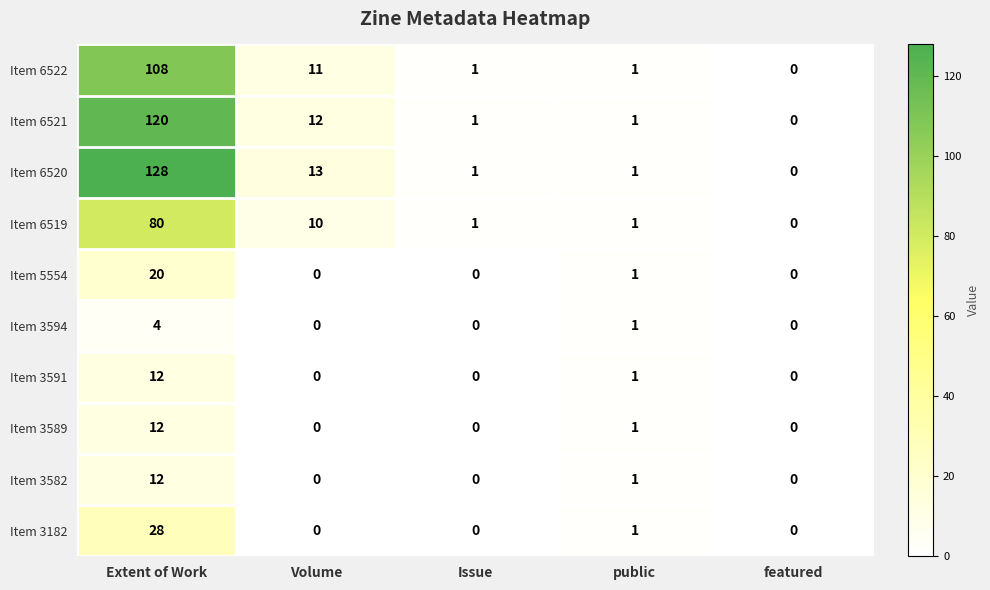

Which category has the lowest value in the Item 6519 series?

featured